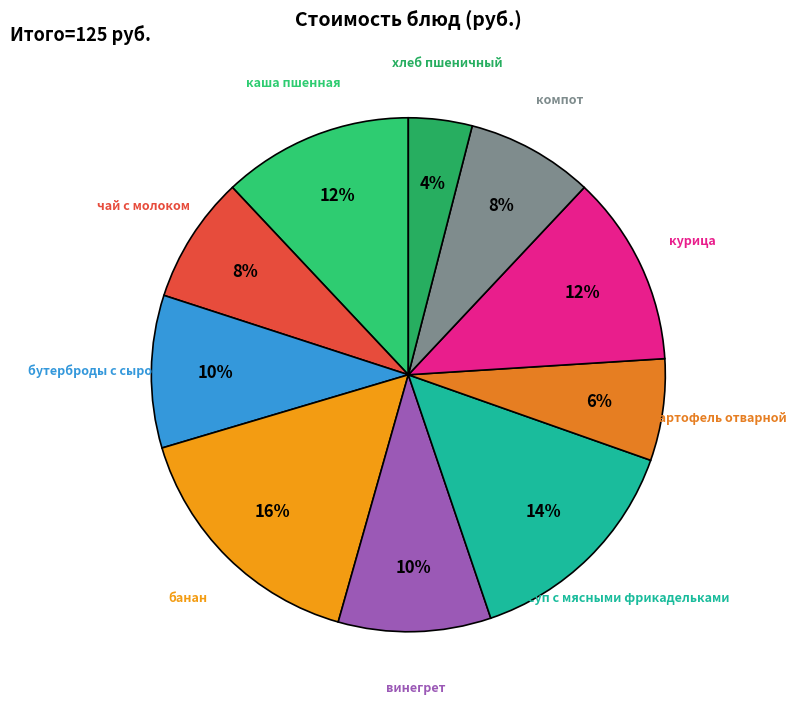

To the nearest percent, what portion does компот represent?

8%